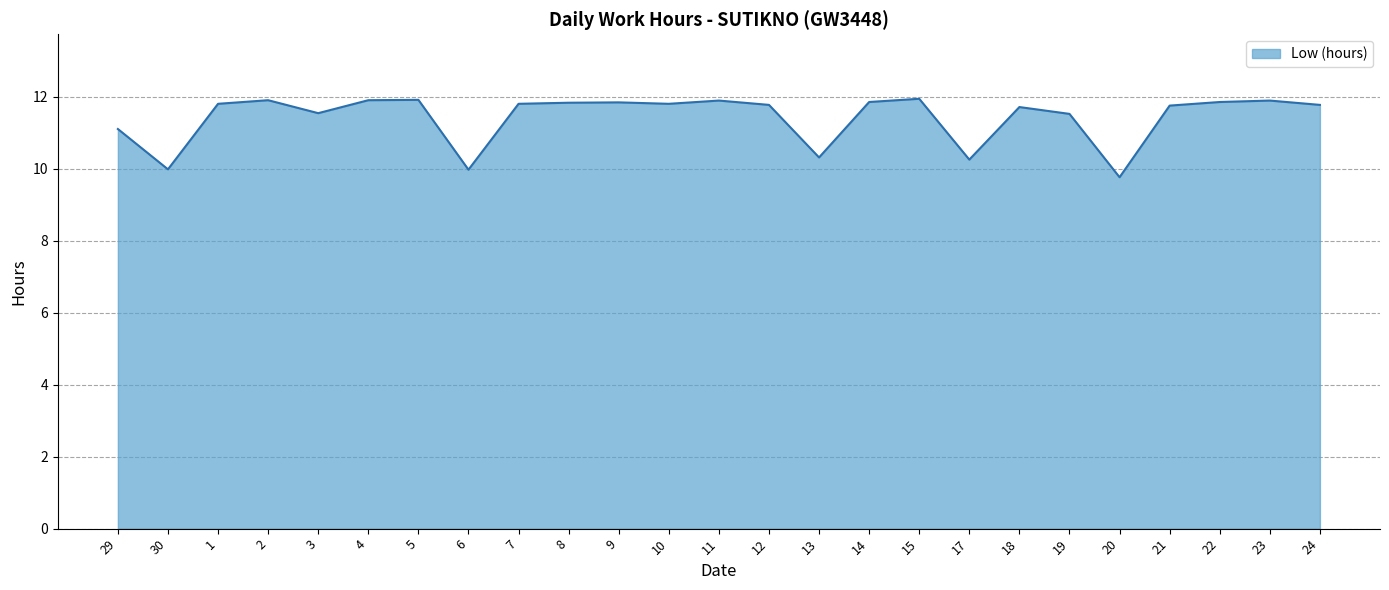

The value at 5 is 11.9. True or false?

True